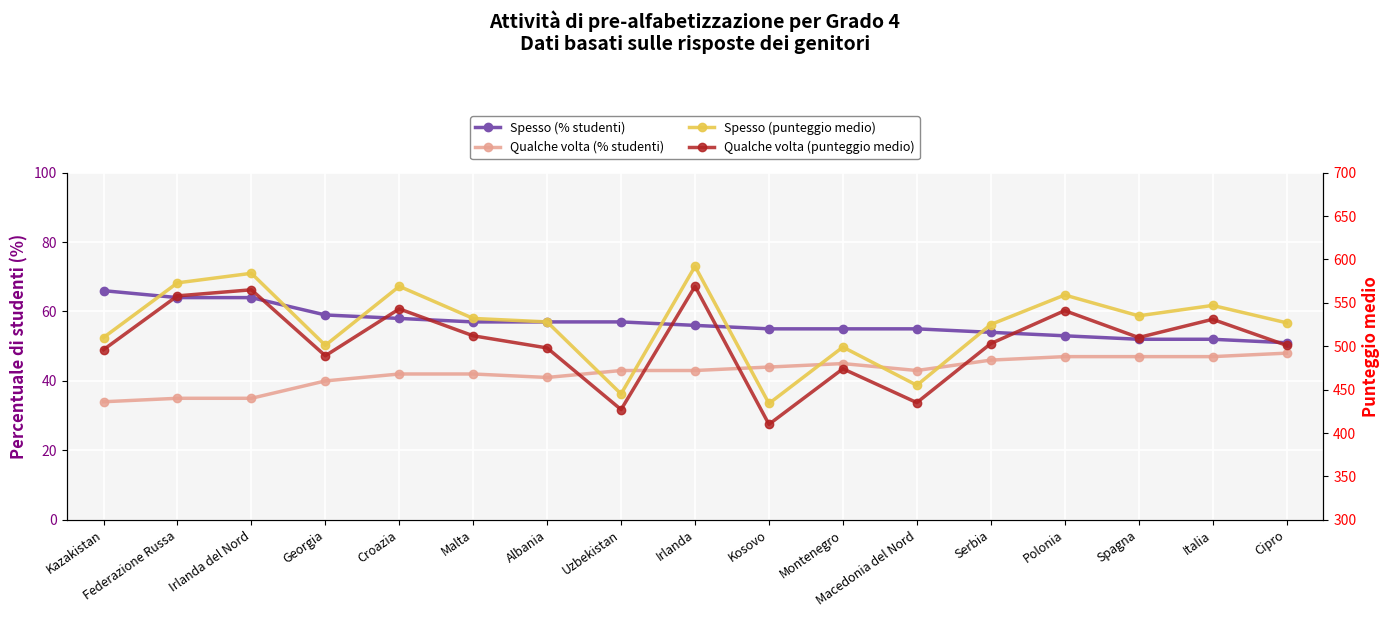

True or false: Qualche volta (% studenti) and Spesso (punteggio medio) intersect in this chart.

False